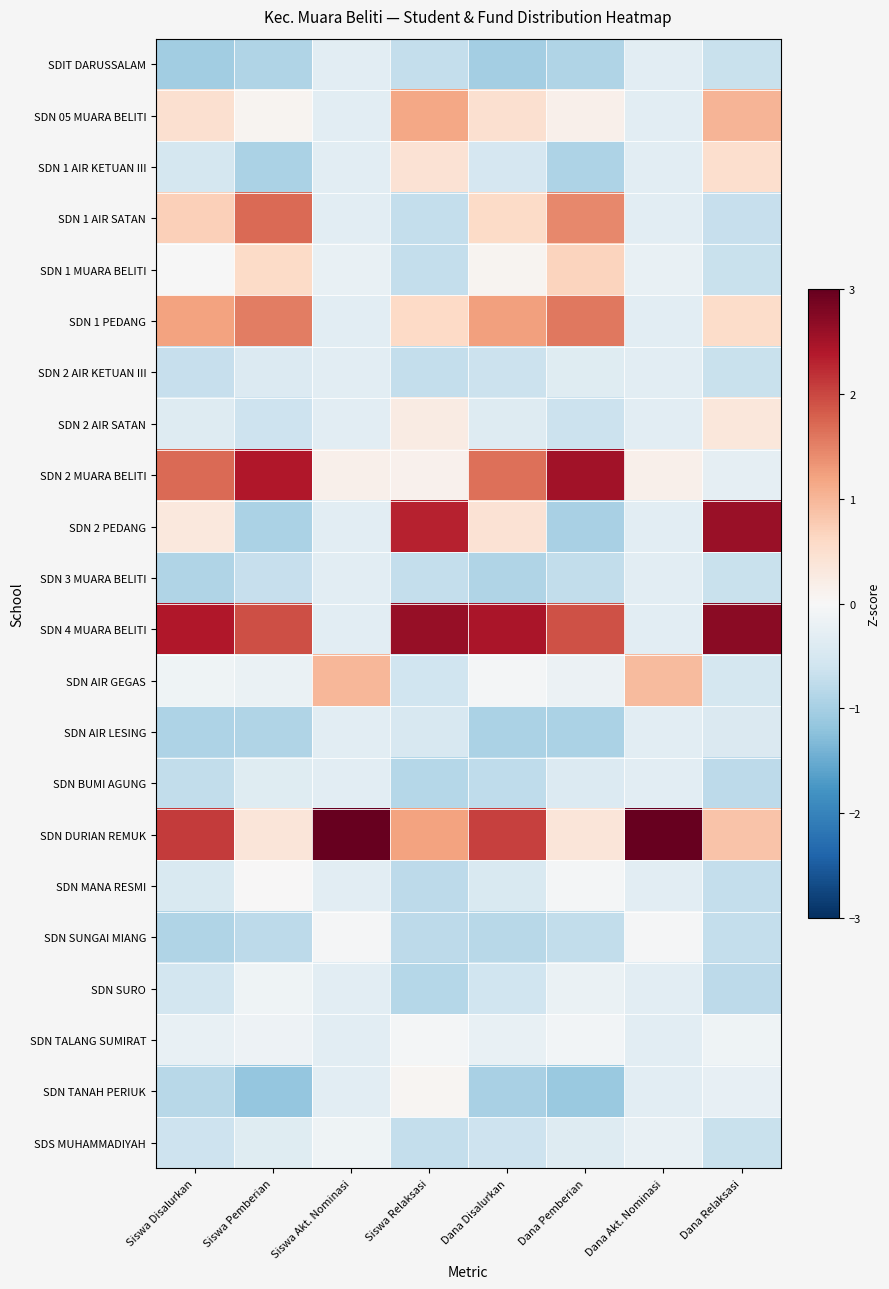

Reading left to right, extract all data points from this chart.

SDIT DARUSSALAM: Siswa Disalurkan=-1.0	Siswa Pemberian=-0.9	Siswa Akt. Nominasi=-0.3	Siswa Relaksasi=-0.7	Dana Disalurkan=-1.0	Dana Pemberian=-0.9	Dana Akt. Nominasi=-0.3	Dana Relaksasi=-0.7
SDN 05 MUARA BELITI: Siswa Disalurkan=0.5	Siswa Pemberian=0.1	Siswa Akt. Nominasi=-0.3	Siswa Relaksasi=1.2	Dana Disalurkan=0.5	Dana Pemberian=0.1	Dana Akt. Nominasi=-0.3	Dana Relaksasi=1.0
SDN 1 AIR KETUAN III: Siswa Disalurkan=-0.5	Siswa Pemberian=-0.9	Siswa Akt. Nominasi=-0.3	Siswa Relaksasi=0.4	Dana Disalurkan=-0.5	Dana Pemberian=-0.9	Dana Akt. Nominasi=-0.3	Dana Relaksasi=0.5
SDN 1 AIR SATAN: Siswa Disalurkan=0.7	Siswa Pemberian=1.7	Siswa Akt. Nominasi=-0.3	Siswa Relaksasi=-0.7	Dana Disalurkan=0.6	Dana Pemberian=1.4	Dana Akt. Nominasi=-0.3	Dana Relaksasi=-0.7
SDN 1 MUARA BELITI: Siswa Disalurkan=-0.0	Siswa Pemberian=0.6	Siswa Akt. Nominasi=-0.2	Siswa Relaksasi=-0.7	Dana Disalurkan=0.1	Dana Pemberian=0.7	Dana Akt. Nominasi=-0.2	Dana Relaksasi=-0.7
SDN 1 PEDANG: Siswa Disalurkan=1.2	Siswa Pemberian=1.5	Siswa Akt. Nominasi=-0.3	Siswa Relaksasi=0.6	Dana Disalurkan=1.2	Dana Pemberian=1.6	Dana Akt. Nominasi=-0.3	Dana Relaksasi=0.5
SDN 2 AIR KETUAN III: Siswa Disalurkan=-0.7	Siswa Pemberian=-0.4	Siswa Akt. Nominasi=-0.3	Siswa Relaksasi=-0.7	Dana Disalurkan=-0.6	Dana Pemberian=-0.4	Dana Akt. Nominasi=-0.3	Dana Relaksasi=-0.7
SDN 2 AIR SATAN: Siswa Disalurkan=-0.4	Siswa Pemberian=-0.6	Siswa Akt. Nominasi=-0.3	Siswa Relaksasi=0.2	Dana Disalurkan=-0.4	Dana Pemberian=-0.6	Dana Akt. Nominasi=-0.3	Dana Relaksasi=0.3
SDN 2 MUARA BELITI: Siswa Disalurkan=1.7	Siswa Pemberian=2.4	Siswa Akt. Nominasi=0.1	Siswa Relaksasi=0.1	Dana Disalurkan=1.6	Dana Pemberian=2.5	Dana Akt. Nominasi=0.2	Dana Relaksasi=-0.3
SDN 2 PEDANG: Siswa Disalurkan=0.3	Siswa Pemberian=-0.9	Siswa Akt. Nominasi=-0.3	Siswa Relaksasi=2.3	Dana Disalurkan=0.4	Dana Pemberian=-1.0	Dana Akt. Nominasi=-0.3	Dana Relaksasi=2.6
SDN 3 MUARA BELITI: Siswa Disalurkan=-0.9	Siswa Pemberian=-0.7	Siswa Akt. Nominasi=-0.3	Siswa Relaksasi=-0.7	Dana Disalurkan=-0.9	Dana Pemberian=-0.7	Dana Akt. Nominasi=-0.3	Dana Relaksasi=-0.7
SDN 4 MUARA BELITI: Siswa Disalurkan=2.4	Siswa Pemberian=1.9	Siswa Akt. Nominasi=-0.3	Siswa Relaksasi=2.6	Dana Disalurkan=2.5	Dana Pemberian=1.9	Dana Akt. Nominasi=-0.3	Dana Relaksasi=2.7
SDN AIR GEGAS: Siswa Disalurkan=-0.1	Siswa Pemberian=-0.2	Siswa Akt. Nominasi=1.0	Siswa Relaksasi=-0.6	Dana Disalurkan=-0.1	Dana Pemberian=-0.2	Dana Akt. Nominasi=1.0	Dana Relaksasi=-0.5
SDN AIR LESING: Siswa Disalurkan=-0.9	Siswa Pemberian=-0.9	Siswa Akt. Nominasi=-0.3	Siswa Relaksasi=-0.5	Dana Disalurkan=-0.9	Dana Pemberian=-0.9	Dana Akt. Nominasi=-0.3	Dana Relaksasi=-0.4
SDN BUMI AGUNG: Siswa Disalurkan=-0.7	Siswa Pemberian=-0.4	Siswa Akt. Nominasi=-0.3	Siswa Relaksasi=-0.8	Dana Disalurkan=-0.8	Dana Pemberian=-0.4	Dana Akt. Nominasi=-0.3	Dana Relaksasi=-0.8
SDN DURIAN REMUK: Siswa Disalurkan=2.1	Siswa Pemberian=0.4	Siswa Akt. Nominasi=4.4	Siswa Relaksasi=1.2	Dana Disalurkan=2.1	Dana Pemberian=0.4	Dana Akt. Nominasi=4.4	Dana Relaksasi=0.9
SDN MANA RESMI: Siswa Disalurkan=-0.5	Siswa Pemberian=0.0	Siswa Akt. Nominasi=-0.3	Siswa Relaksasi=-0.8	Dana Disalurkan=-0.5	Dana Pemberian=-0.0	Dana Akt. Nominasi=-0.3	Dana Relaksasi=-0.7
SDN SUNGAI MIANG: Siswa Disalurkan=-0.9	Siswa Pemberian=-0.8	Siswa Akt. Nominasi=-0.0	Siswa Relaksasi=-0.8	Dana Disalurkan=-0.8	Dana Pemberian=-0.7	Dana Akt. Nominasi=-0.0	Dana Relaksasi=-0.7
SDN SURO: Siswa Disalurkan=-0.6	Siswa Pemberian=-0.1	Siswa Akt. Nominasi=-0.3	Siswa Relaksasi=-0.8	Dana Disalurkan=-0.6	Dana Pemberian=-0.2	Dana Akt. Nominasi=-0.3	Dana Relaksasi=-0.8
SDN TALANG SUMIRAT: Siswa Disalurkan=-0.2	Siswa Pemberian=-0.2	Siswa Akt. Nominasi=-0.3	Siswa Relaksasi=-0.1	Dana Disalurkan=-0.2	Dana Pemberian=-0.1	Dana Akt. Nominasi=-0.3	Dana Relaksasi=-0.1
SDN TANAH PERIUK: Siswa Disalurkan=-0.8	Siswa Pemberian=-1.2	Siswa Akt. Nominasi=-0.3	Siswa Relaksasi=0.1	Dana Disalurkan=-1.0	Dana Pemberian=-1.1	Dana Akt. Nominasi=-0.3	Dana Relaksasi=-0.2
SDS MUHAMMADIYAH: Siswa Disalurkan=-0.6	Siswa Pemberian=-0.4	Siswa Akt. Nominasi=-0.1	Siswa Relaksasi=-0.7	Dana Disalurkan=-0.6	Dana Pemberian=-0.4	Dana Akt. Nominasi=-0.2	Dana Relaksasi=-0.7